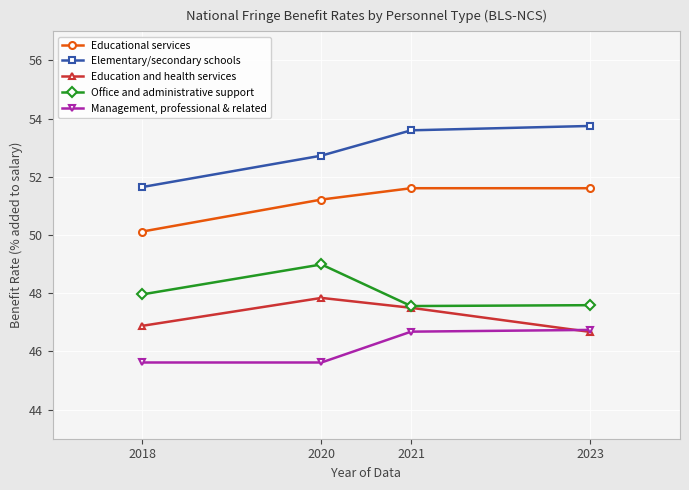

Count the number of data series in this chart.

5